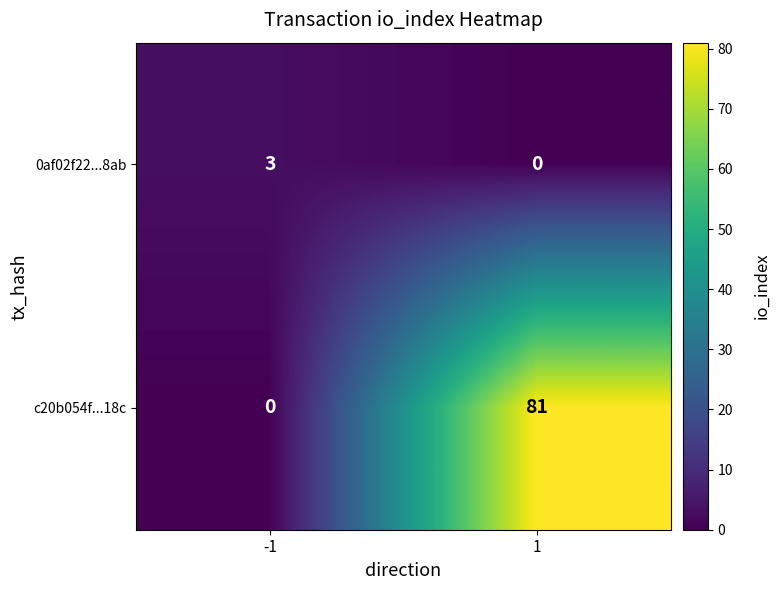

Which series has the widest spread of values?

c20b054f...18c